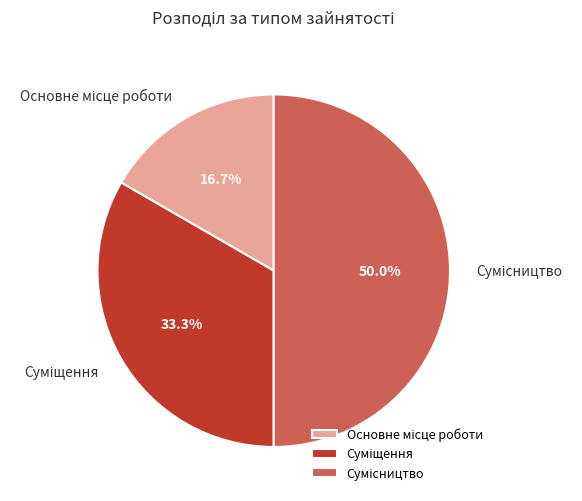

Which slice is the smallest?

Основне місце роботи